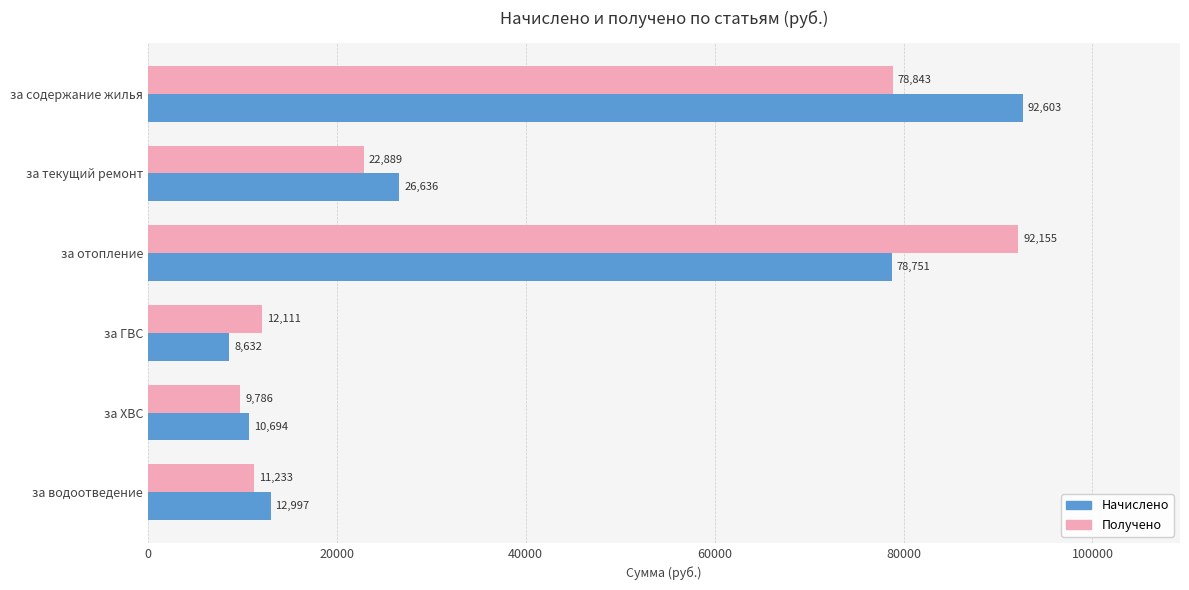

Is it true that Начислено equals 105195.0 at за отопление?

False